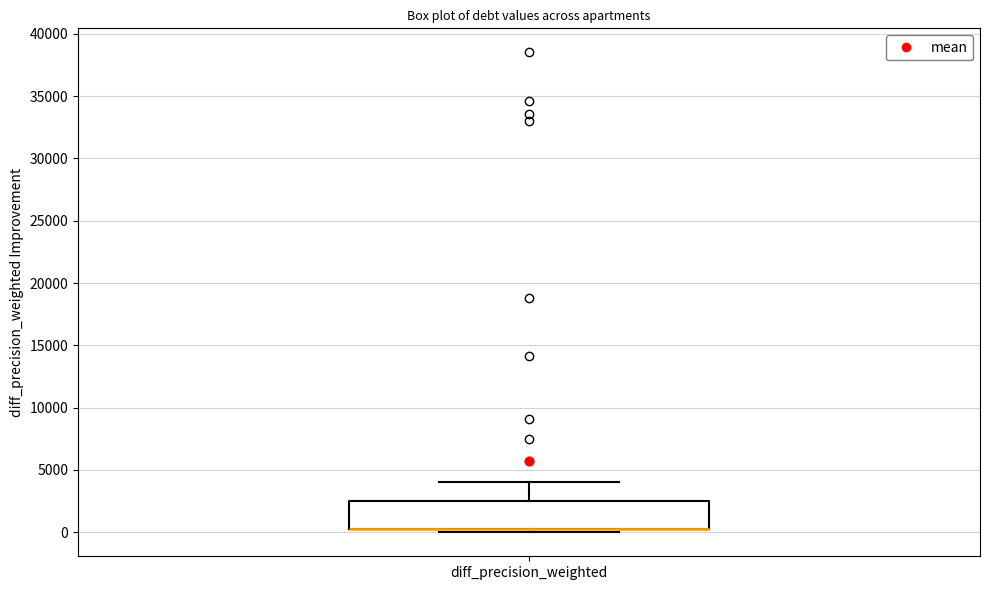

Where does the upper whisker of the box for diff_precision_weighted end on the y-axis? The values are not printed on the chart, so give them approximately, as read against the axis.

4000